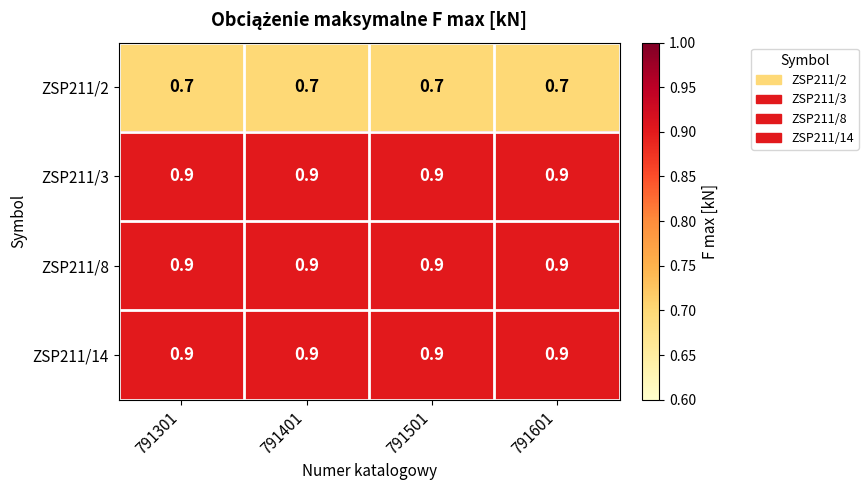

What is the lowest value of the ZSP211/2 series?

0.7